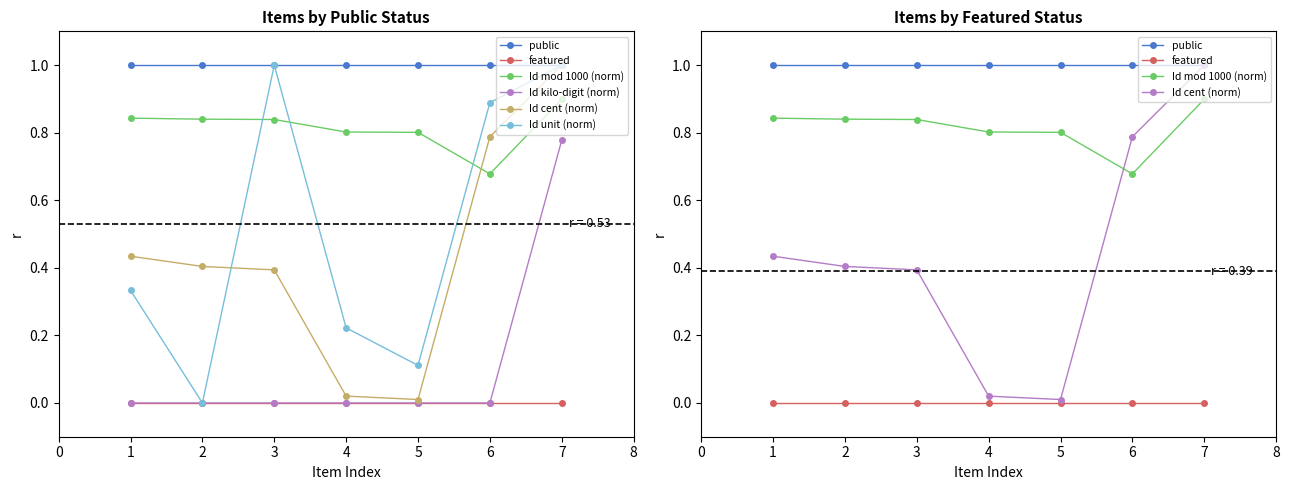

At how many categories does at least one series exceed 0?

7